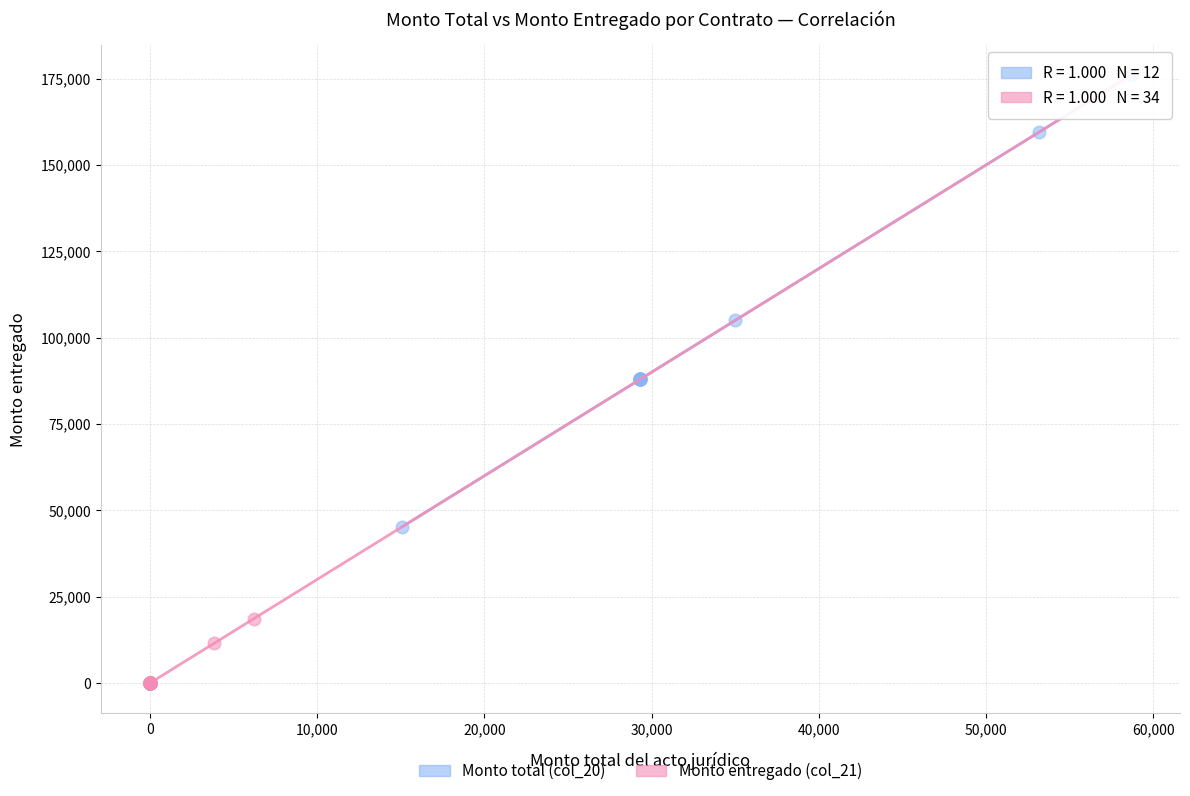

Which series contains the highest Y value?

Monto total (col_20)